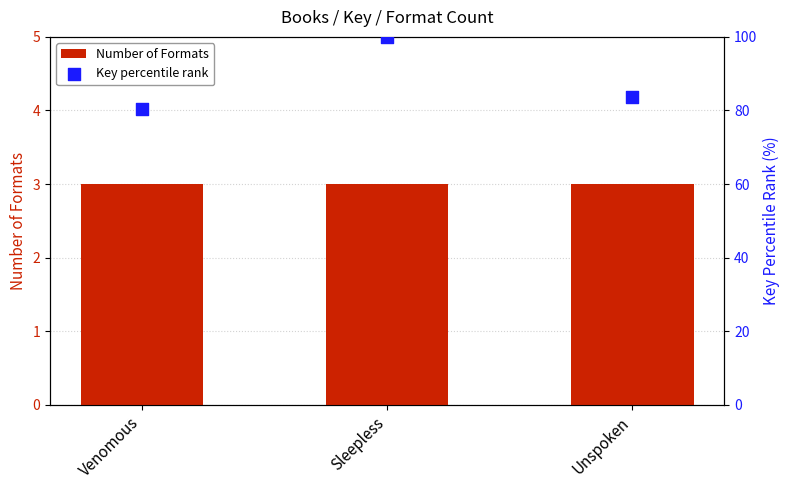

Which series has the largest Y range (max minus min)?

Key percentile rank